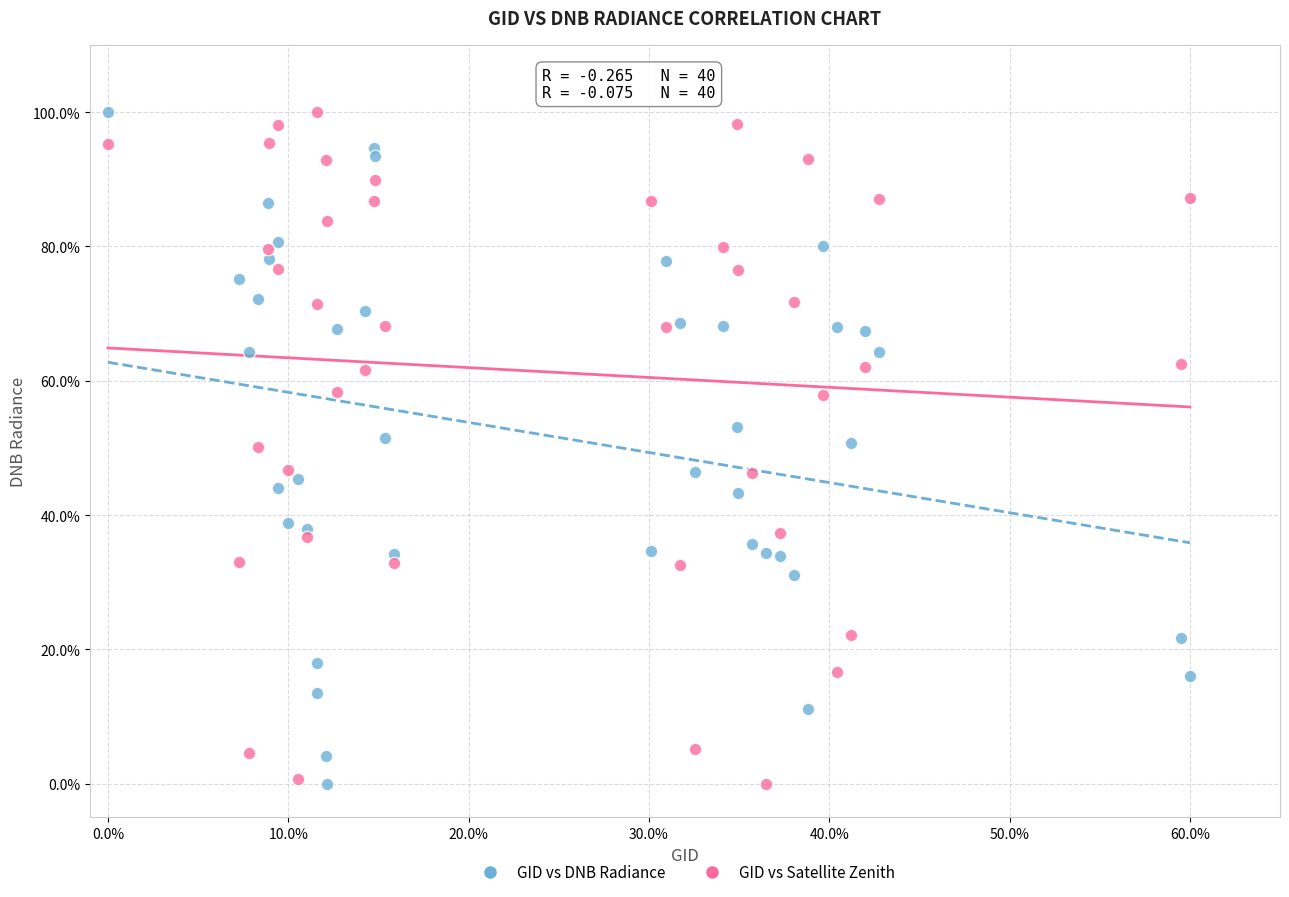

What is the X range (max minus min) for the scatter plot?

60.0